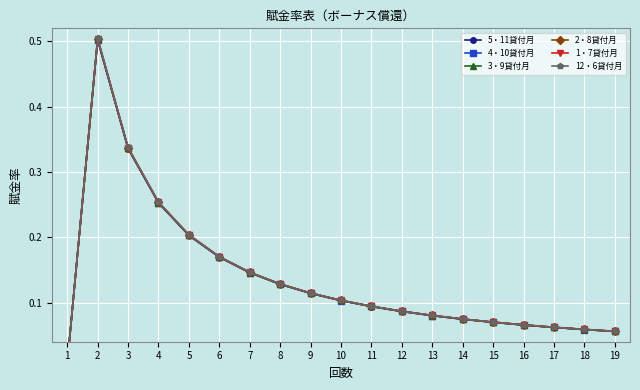

Reading left to right, extract all data points from this chart.

5・11貸付月: 1=0.0	2=0.5	3=0.3	4=0.3	5=0.2	6=0.2	7=0.1	8=0.1	9=0.1	10=0.1	11=0.1	12=0.1	13=0.1	14=0.1	15=0.1	16=0.1	17=0.1	18=0.1	19=0.1
4・10貸付月: 1=0.0	2=0.5	3=0.3	4=0.3	5=0.2	6=0.2	7=0.1	8=0.1	9=0.1	10=0.1	11=0.1	12=0.1	13=0.1	14=0.1	15=0.1	16=0.1	17=0.1	18=0.1	19=0.1
3・9貸付月: 1=0.0	2=0.5	3=0.3	4=0.3	5=0.2	6=0.2	7=0.1	8=0.1	9=0.1	10=0.1	11=0.1	12=0.1	13=0.1	14=0.1	15=0.1	16=0.1	17=0.1	18=0.1	19=0.1
2・8貸付月: 1=0.0	2=0.5	3=0.3	4=0.3	5=0.2	6=0.2	7=0.1	8=0.1	9=0.1	10=0.1	11=0.1	12=0.1	13=0.1	14=0.1	15=0.1	16=0.1	17=0.1	18=0.1	19=0.1
1・7貸付月: 1=0.0	2=0.5	3=0.3	4=0.3	5=0.2	6=0.2	7=0.1	8=0.1	9=0.1	10=0.1	11=0.1	12=0.1	13=0.1	14=0.1	15=0.1	16=0.1	17=0.1	18=0.1	19=0.1
12・6貸付月: 1=0.0	2=0.5	3=0.3	4=0.3	5=0.2	6=0.2	7=0.1	8=0.1	9=0.1	10=0.1	11=0.1	12=0.1	13=0.1	14=0.1	15=0.1	16=0.1	17=0.1	18=0.1	19=0.1